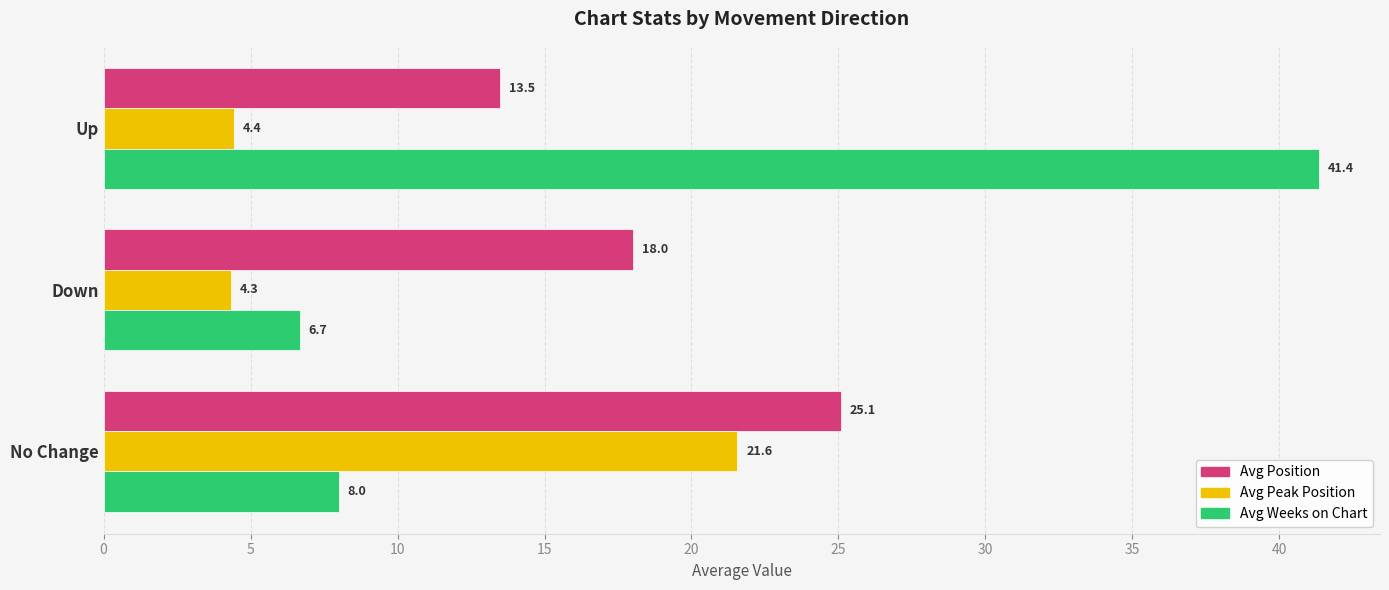

What is the sum of the Avg Weeks on Chart values at Up and No Change?

49.4